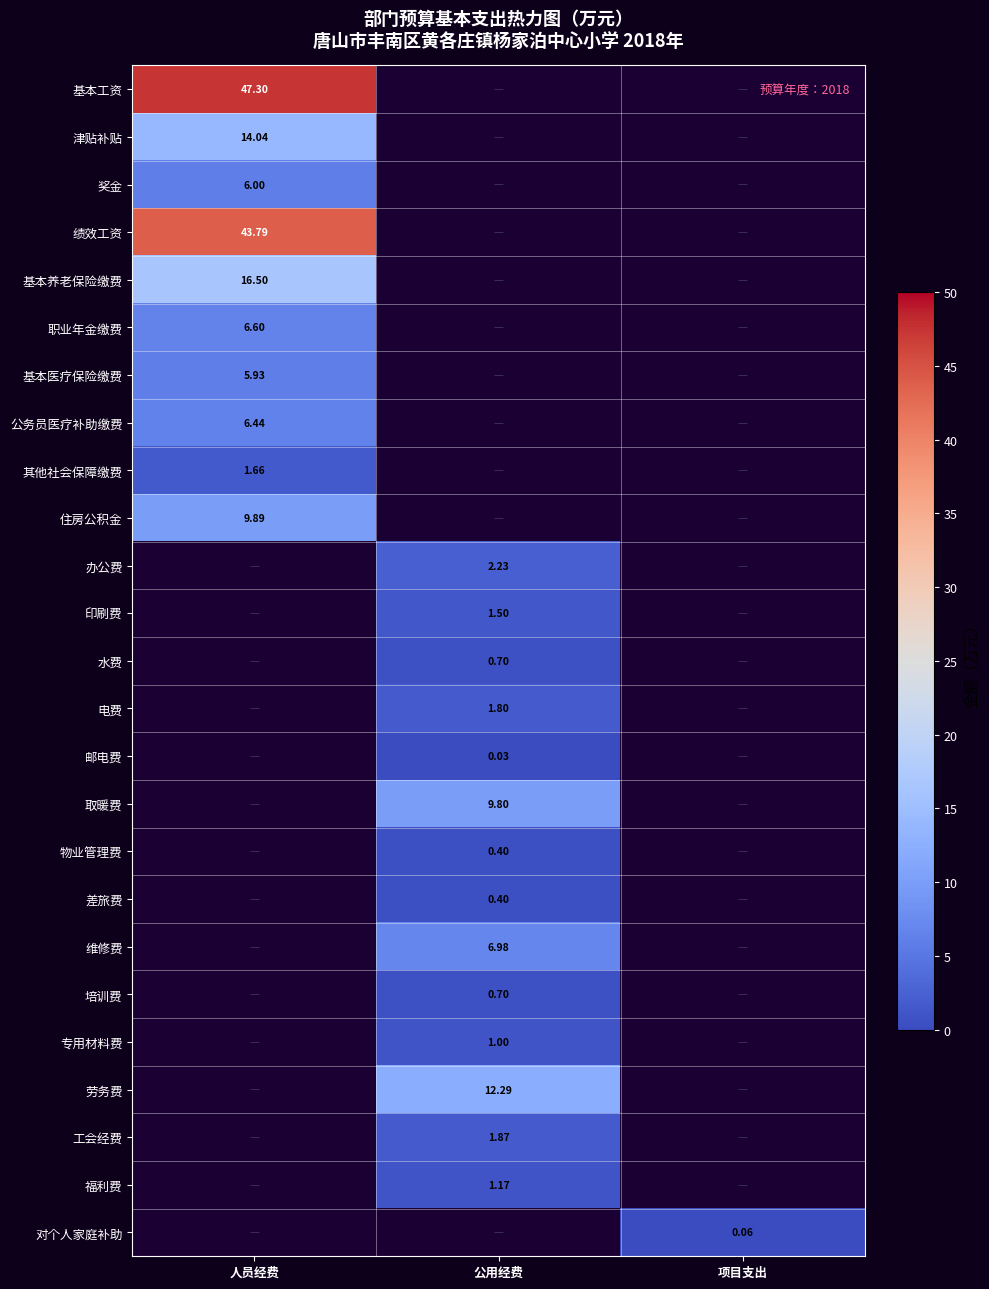

At which label is 基本医疗保险缴费 closest to 5?

人员经费